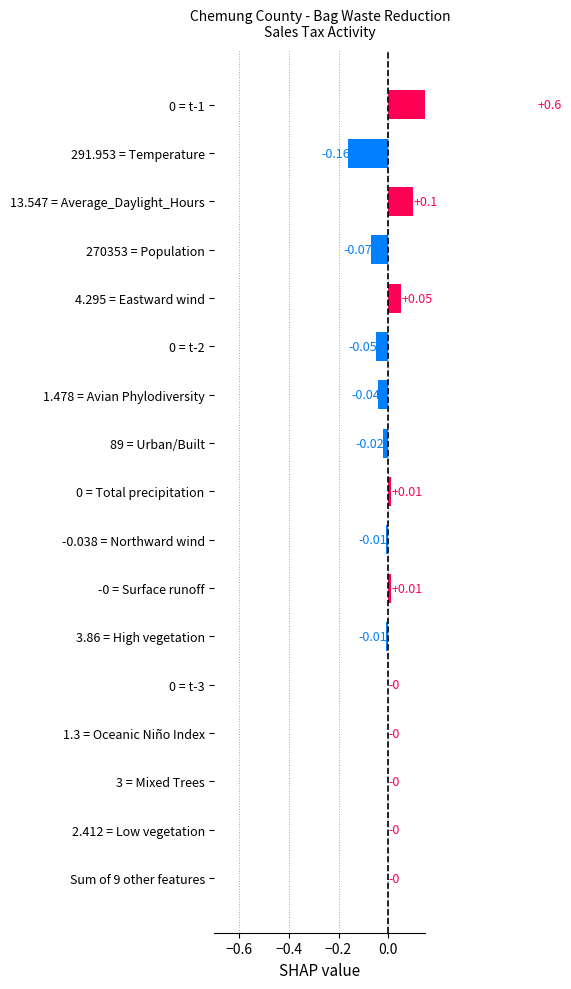

The value at 13.547 = Average_Daylight_Hours is 0.0. True or false?

False